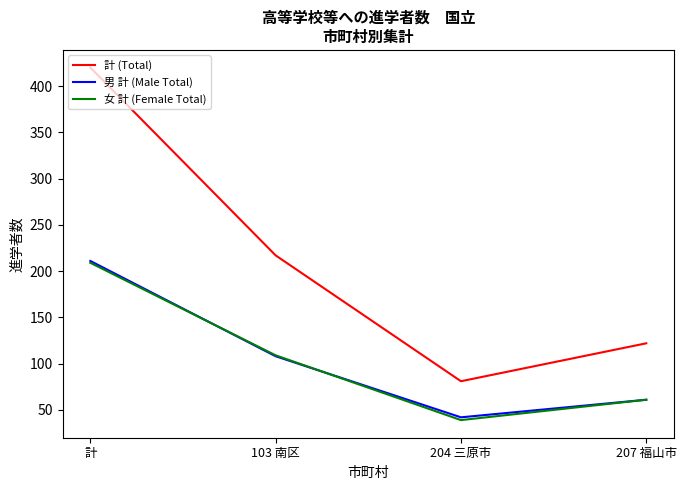

Reading left to right, transcribe all the data shown in this chart.

計 (Total): 420	217	81	122
男 計 (Male Total): 211	108	42	61
女 計 (Female Total): 209	109	39	61